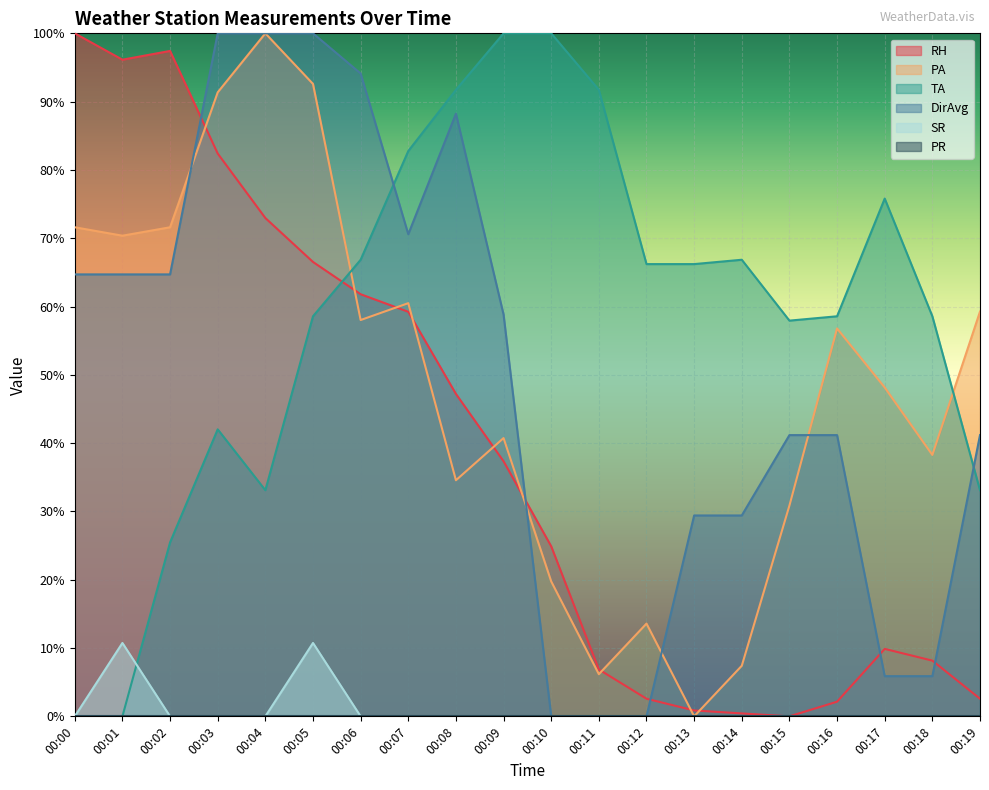

The value of TA at 00:11 is 36.4. True or false?

False